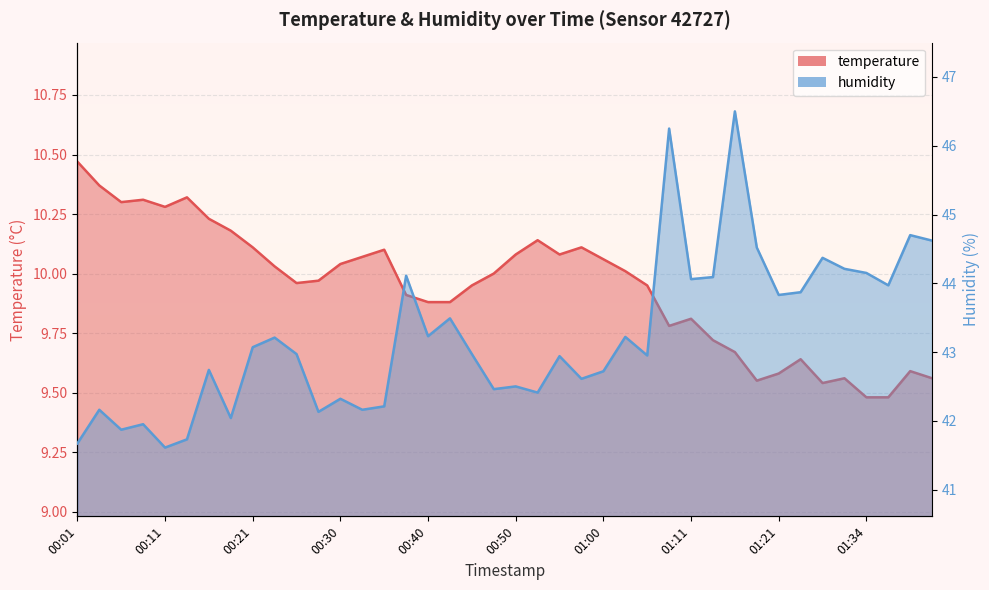

Is the value of humidity at 00:01 greater than the value of temperature at 00:30?

Yes